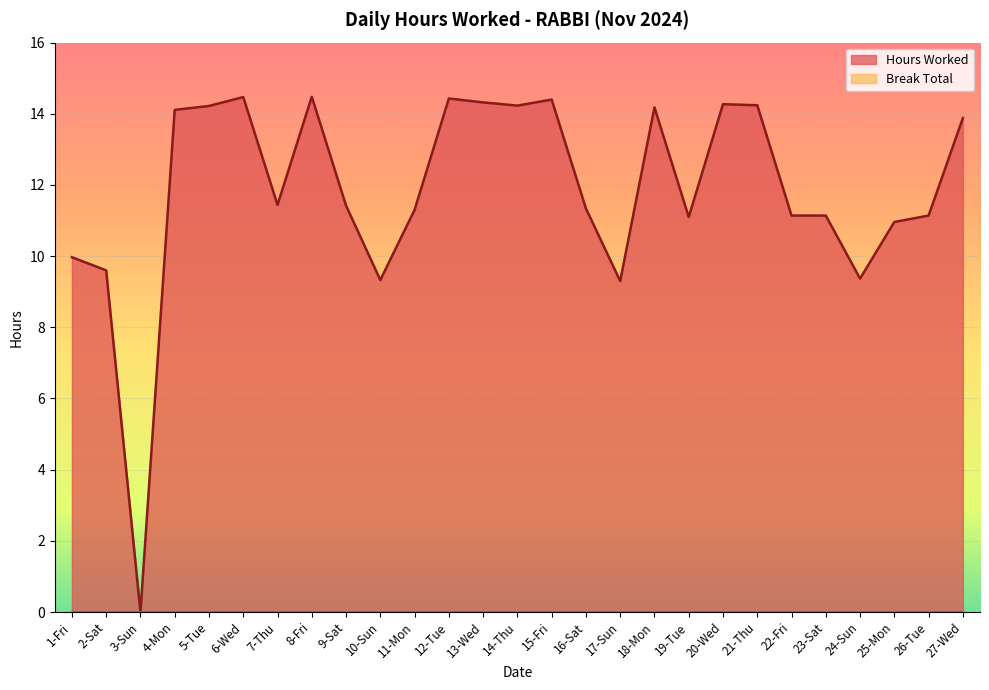

At which label is the value closest to 7?

17-Sun